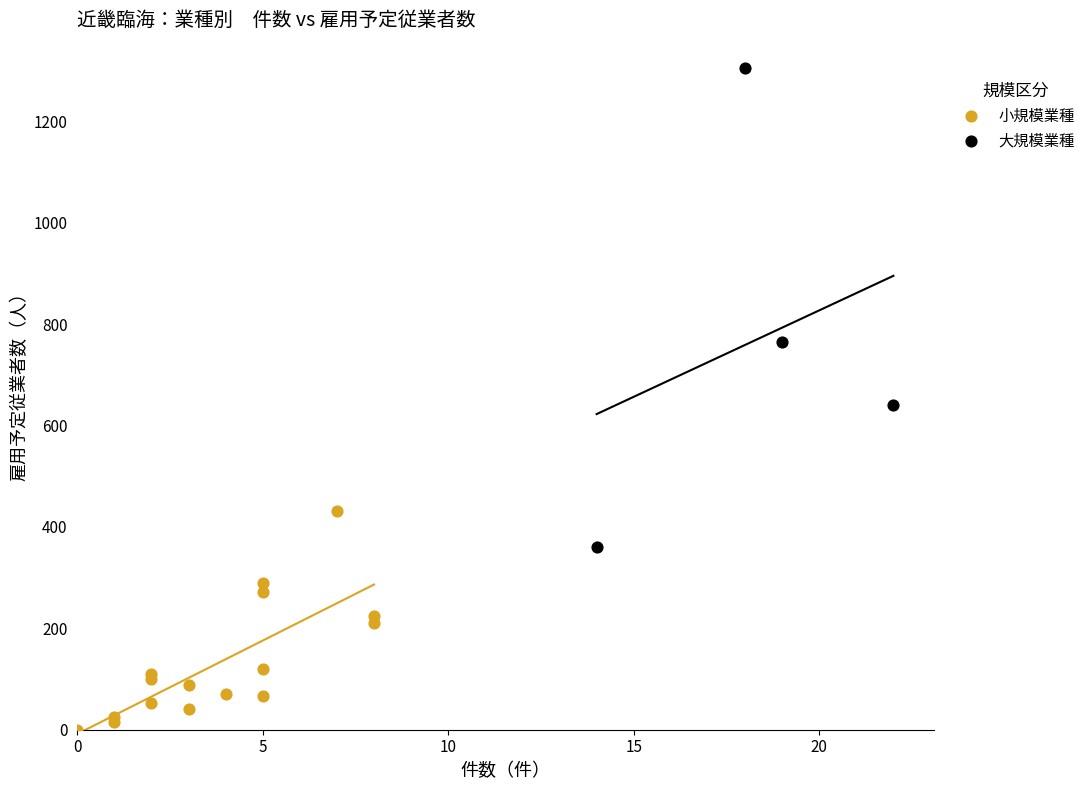

Which series contains the highest Y value?

大規模業種